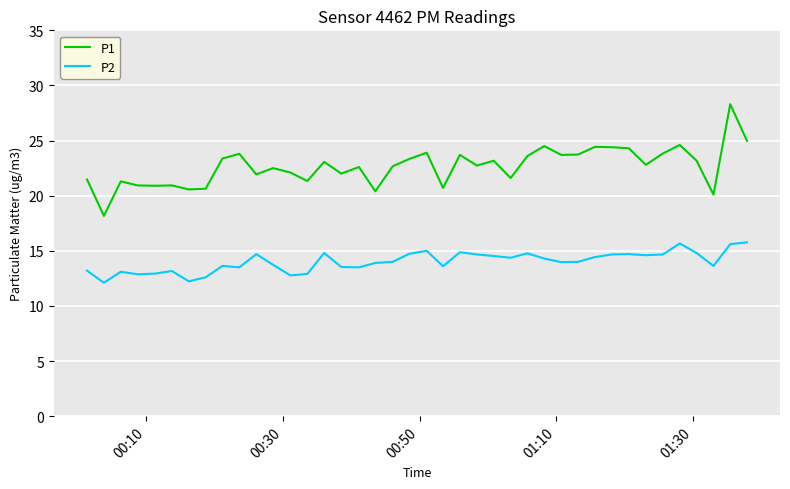

Which series has the largest total across all categories?

P1